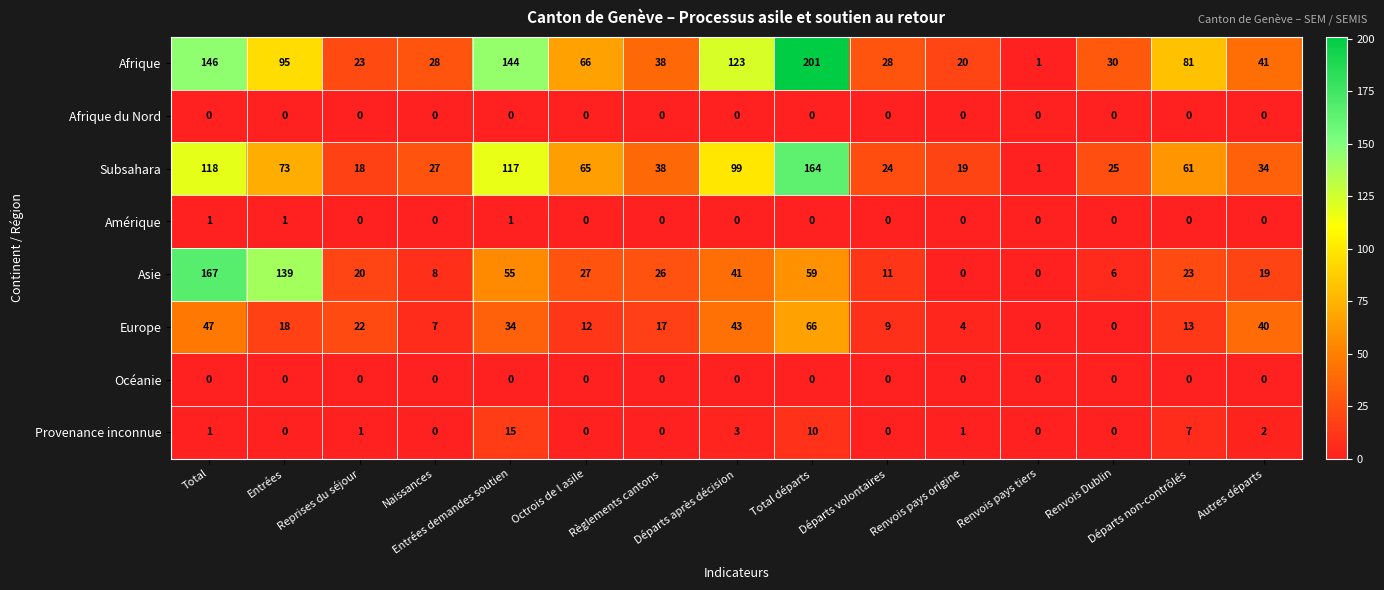

Which category has the highest value across all series?

Total départs